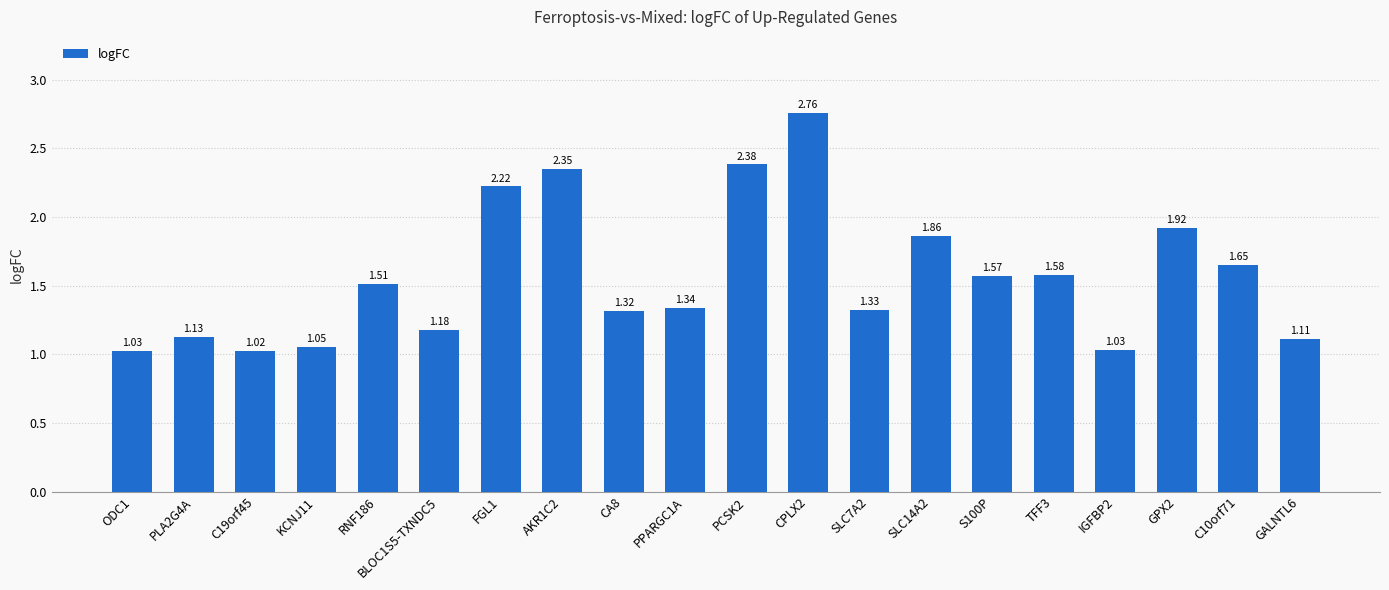

What is the change in value from CA8 to GPX2?

+0.6